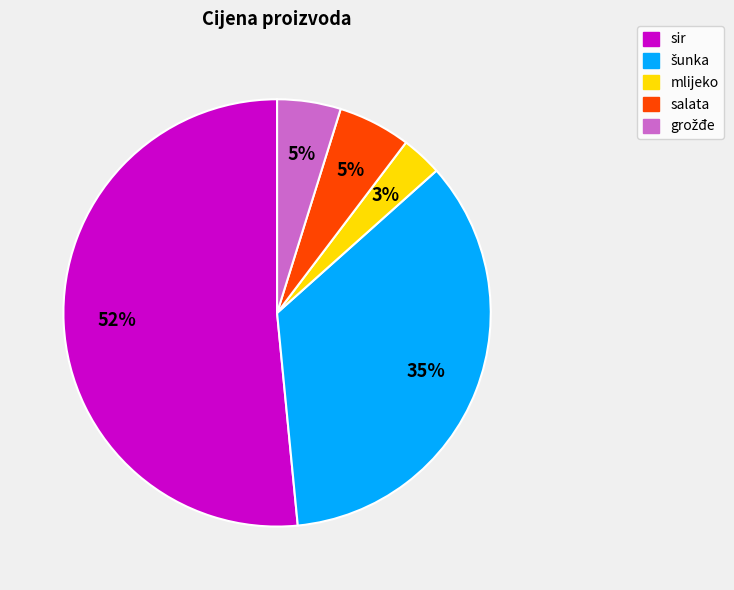

The salata slice represents 5% of the pie. True or false?

True